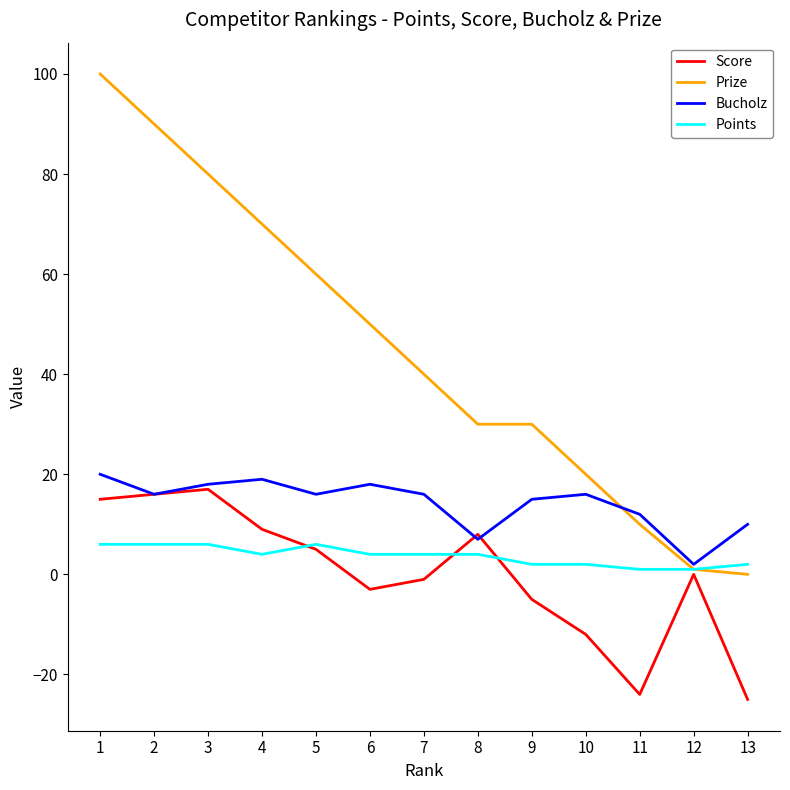

At how many categories does at least one series exceed 29?

9